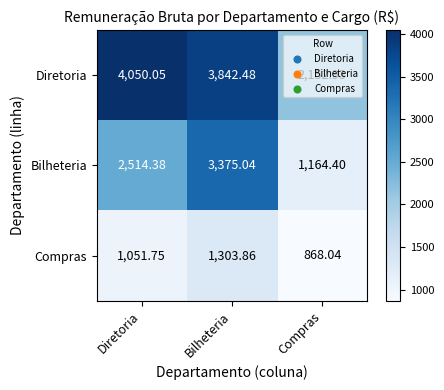

Rank the series by their average value, from highest to lowest.

Diretoria, Bilheteria, Compras